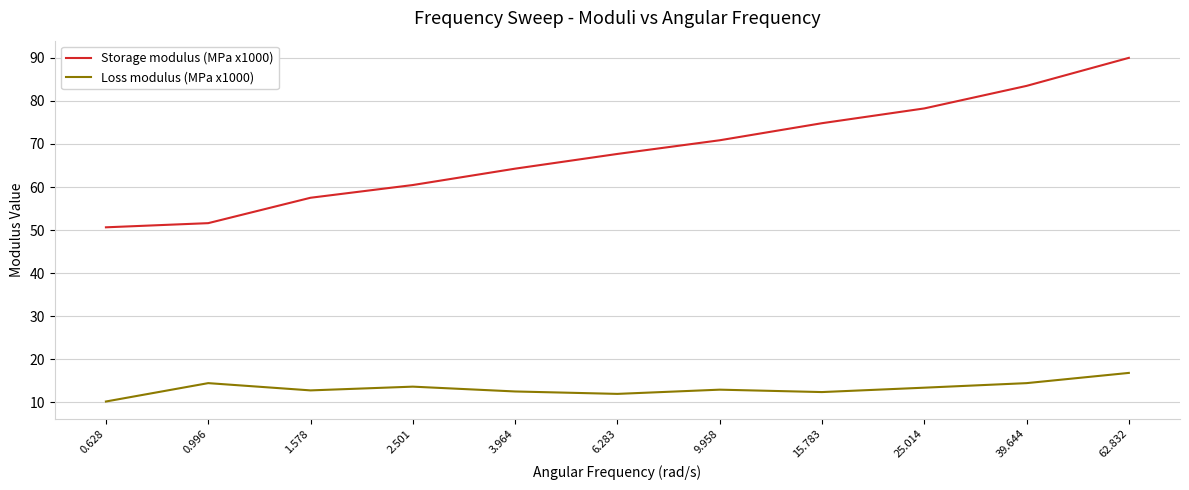

Does the chart display data point markers on the line(s)?

No